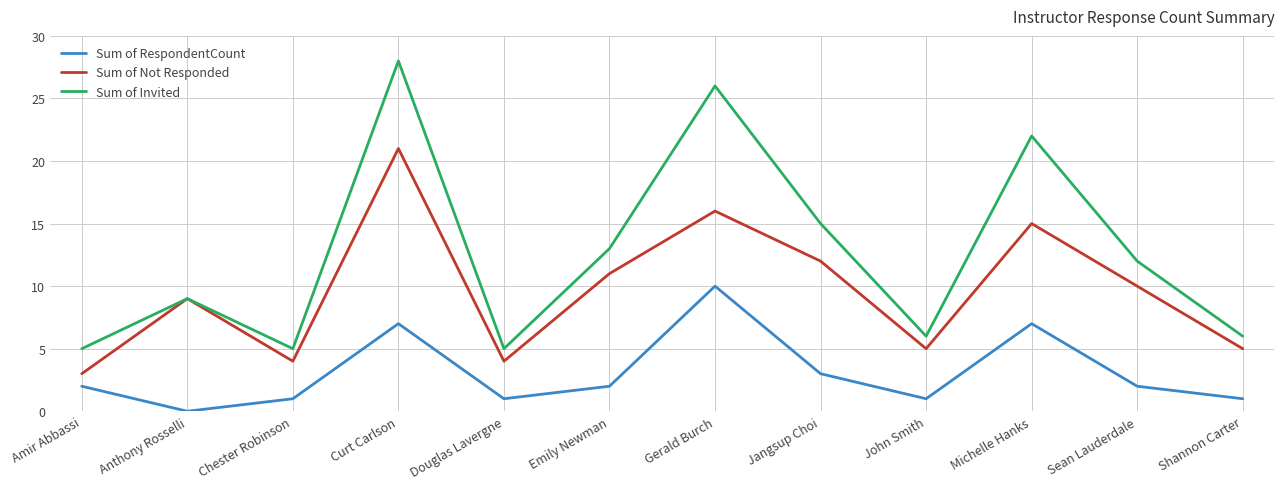

Which category has the highest value across all series?

Curt Carlson